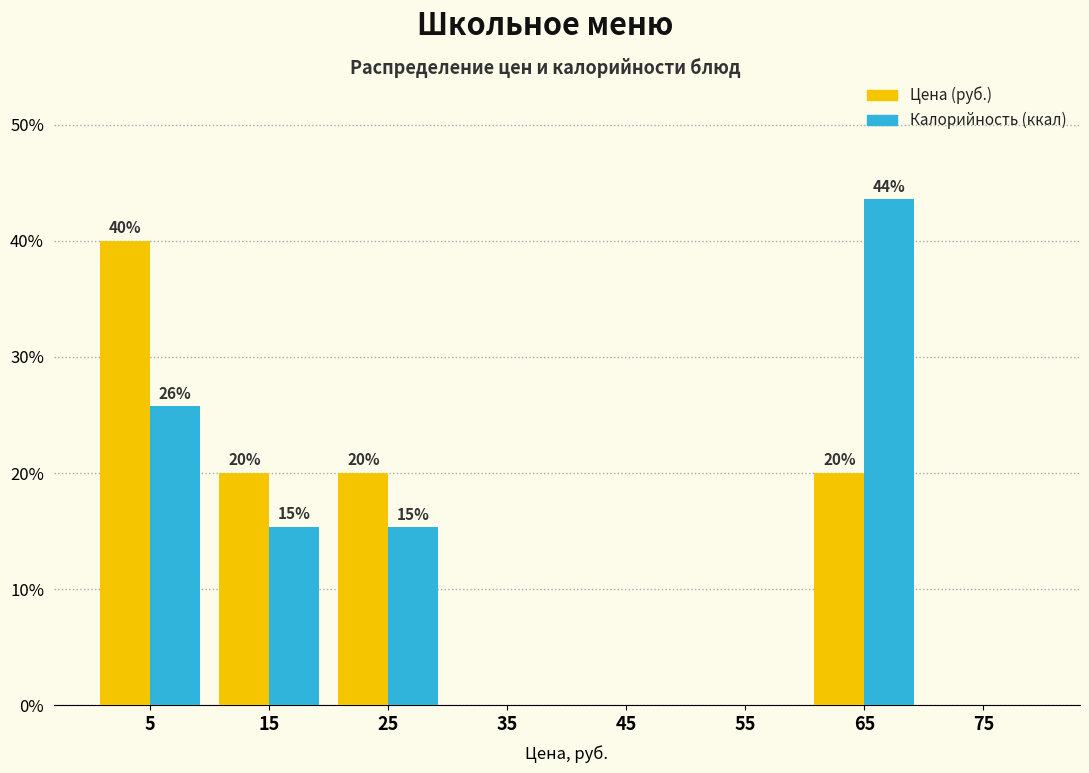

Which series changed the most between 35 and 65?

Калорийность (ккал)